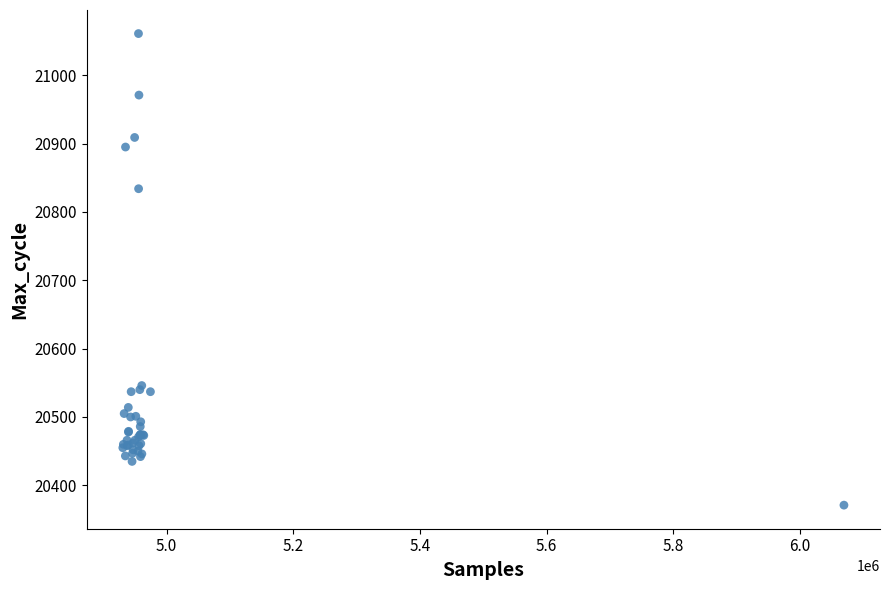

What Y value in the scatter plot is closest to 20716?

20834